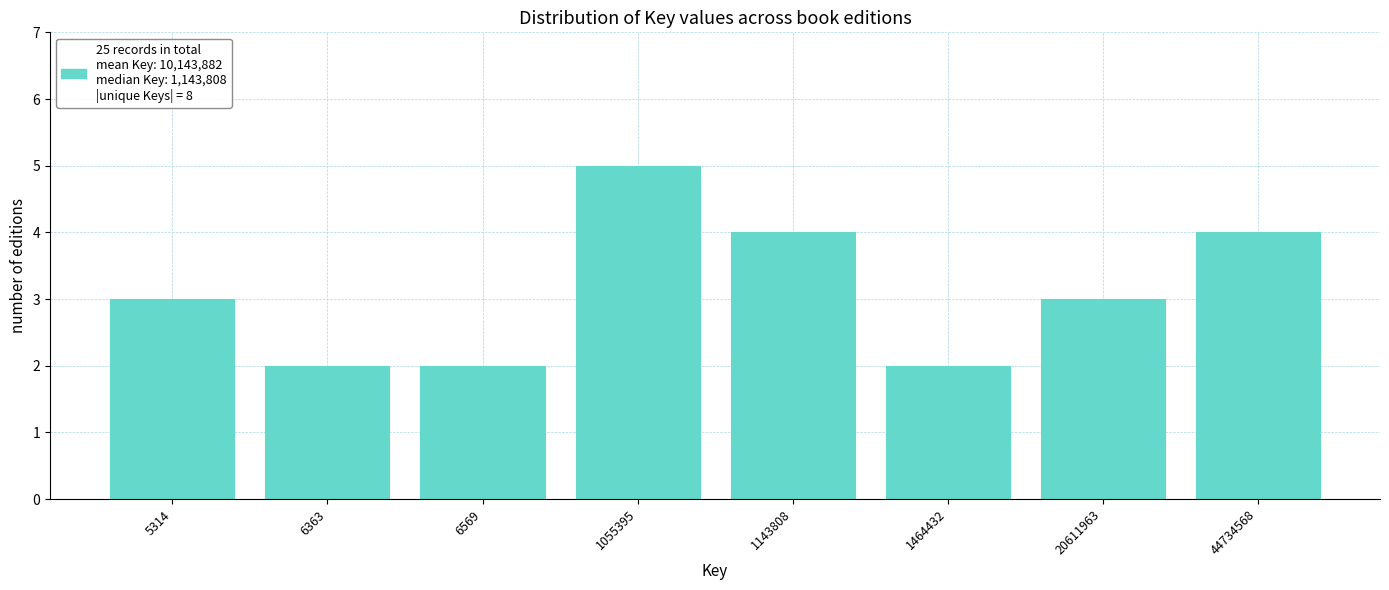

Reading left to right, what are all the values shown in this chart?

3	2	2	5	4	2	3	4